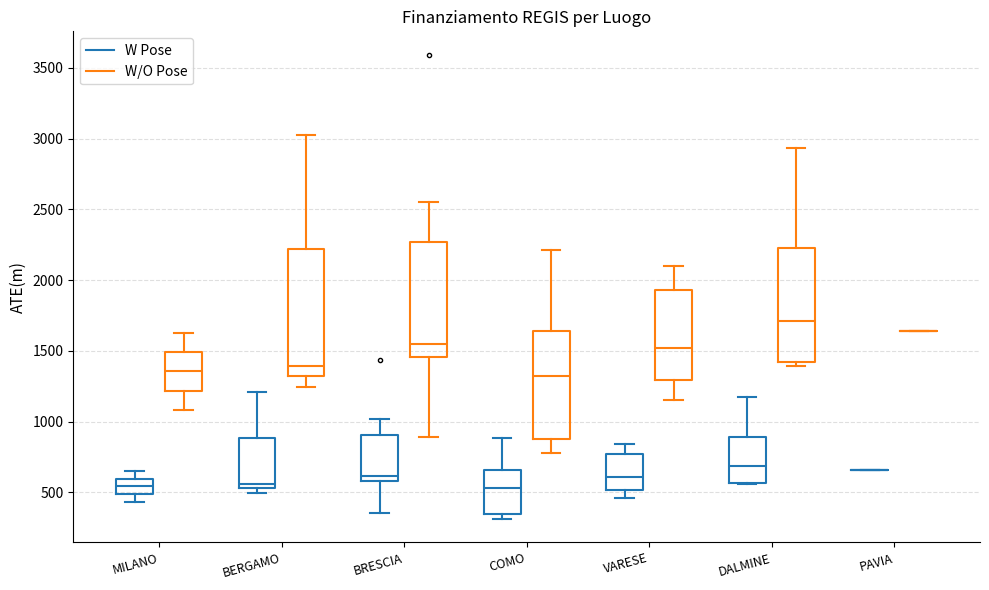

Reading left to right, transcribe this box plot: for each box, give where its median line is, the range the box spans, and where its two whiskers end, as read against the y-axis. The values are not printed on the chart, so give them approximately, as read against the axis.

MILANO (W Pose): median 550, box 500 to 600, whiskers 450 to 650
MILANO (W/O Pose): median 1350, box 1200 to 1500, whiskers 1100 to 1600
BERGAMO (W Pose): median 550 (just above the box's lower edge), box 550 to 900, whiskers 500 to 1200
BERGAMO (W/O Pose): median 1400, box 1300 to 2200, whiskers 1250 to 3050
BRESCIA (W Pose): median 600 (just above the box's lower edge), box 600 to 900, whiskers 350 to 1000
BRESCIA (W/O Pose): median 1550, box 1450 to 2250, whiskers 900 to 2550
COMO (W Pose): median 550, box 350 to 650, whiskers 300 to 900
COMO (W/O Pose): median 1300, box 850 to 1650, whiskers 800 to 2200
VARESE (W Pose): median 600, box 500 to 750, whiskers 450 to 850
VARESE (W/O Pose): median 1500, box 1300 to 1950, whiskers 1150 to 2100
DALMINE (W Pose): median 700, box 550 to 900, whiskers 550 to 1150
DALMINE (W/O Pose): median 1700, box 1400 to 2250, whiskers 1400 (just below the box's lower edge) to 2950
PAVIA (W Pose): box collapsed to a line at 650, whiskers 650 to 650
PAVIA (W/O Pose): box collapsed to a line at 1650, whiskers 1650 to 1650